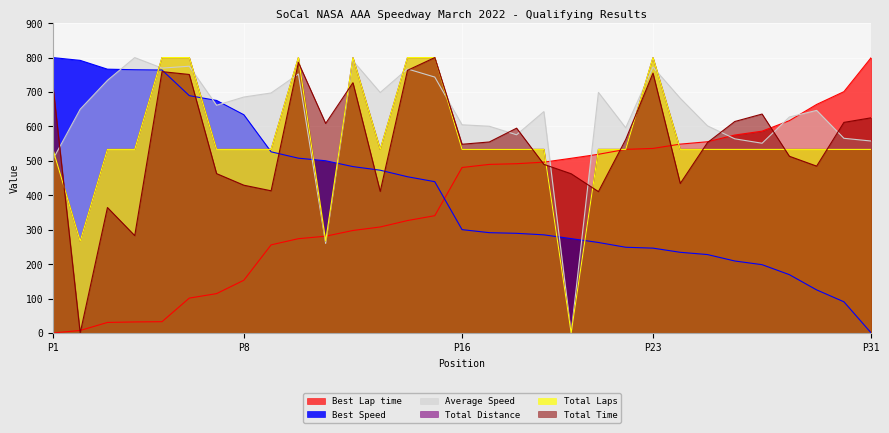

After their last crossing, which series has the higher values: Average Speed or Total Time?

Total Time